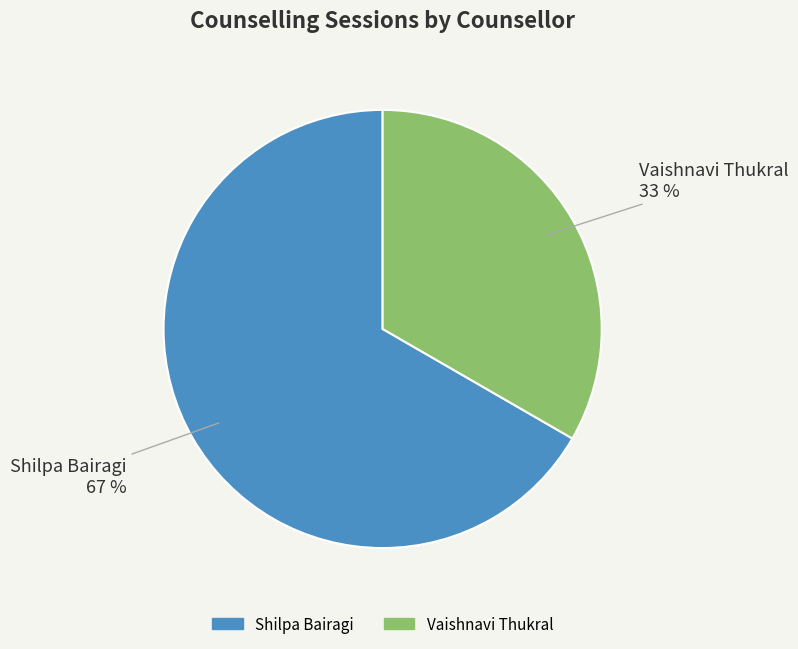

Is it true that Shilpa Bairagi is 76% of the pie?

False